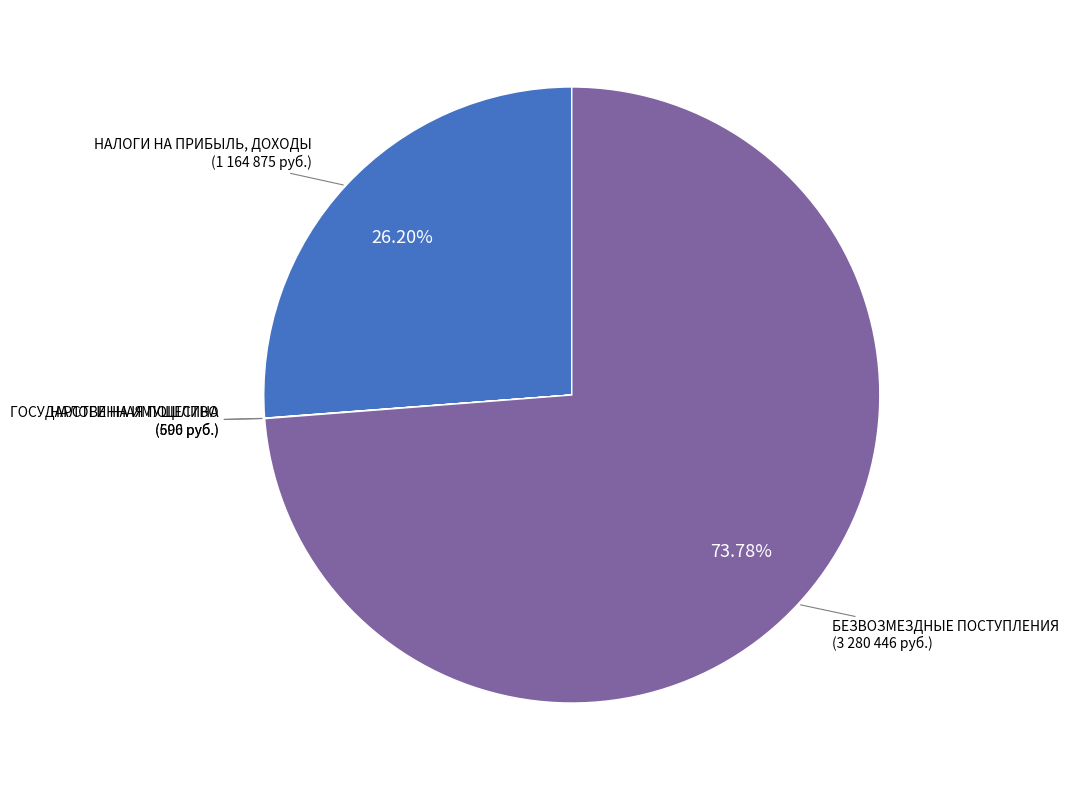

Does any single category account for the majority?

Yes